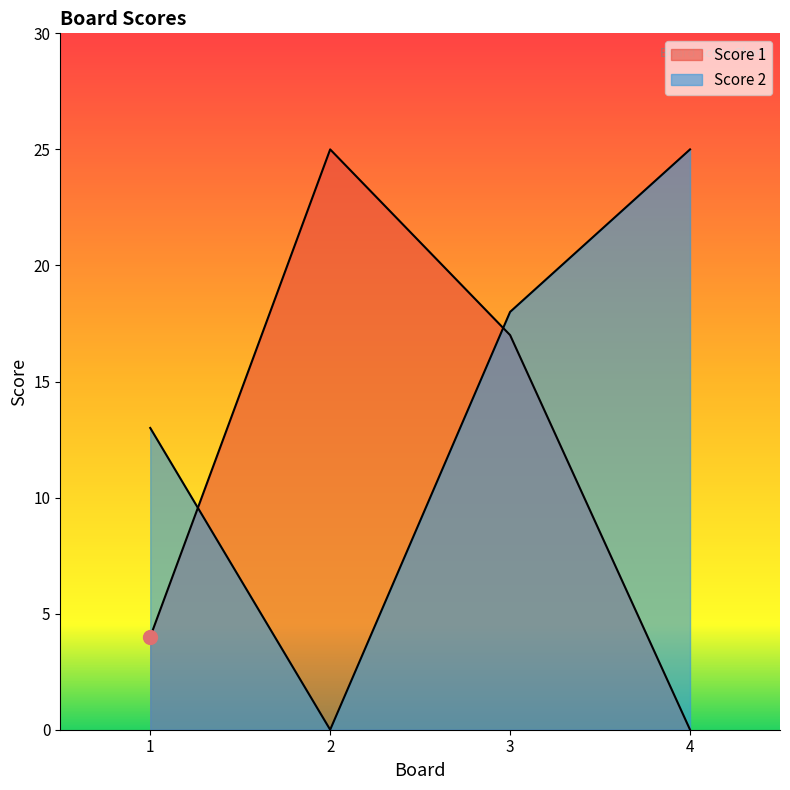

Which category has the lowest value across all series?

4